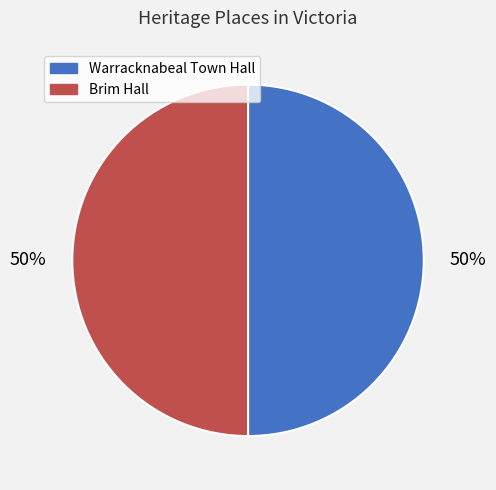

The Brim Hall slice represents 50% of the pie. True or false?

True